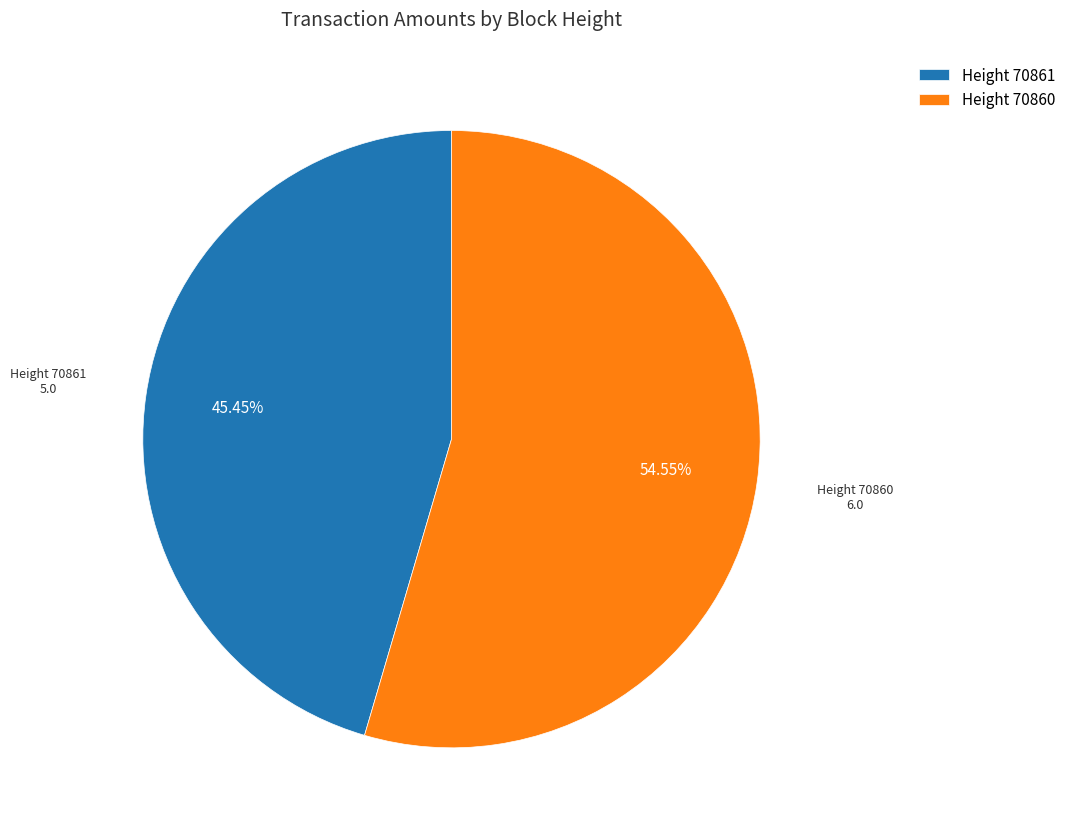

What is the ratio of the value at Height 70860 to the value at Height 70861?

1.2